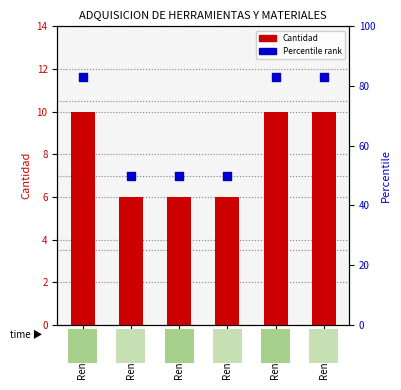

Which series contains the highest Y value?

Percentile rank